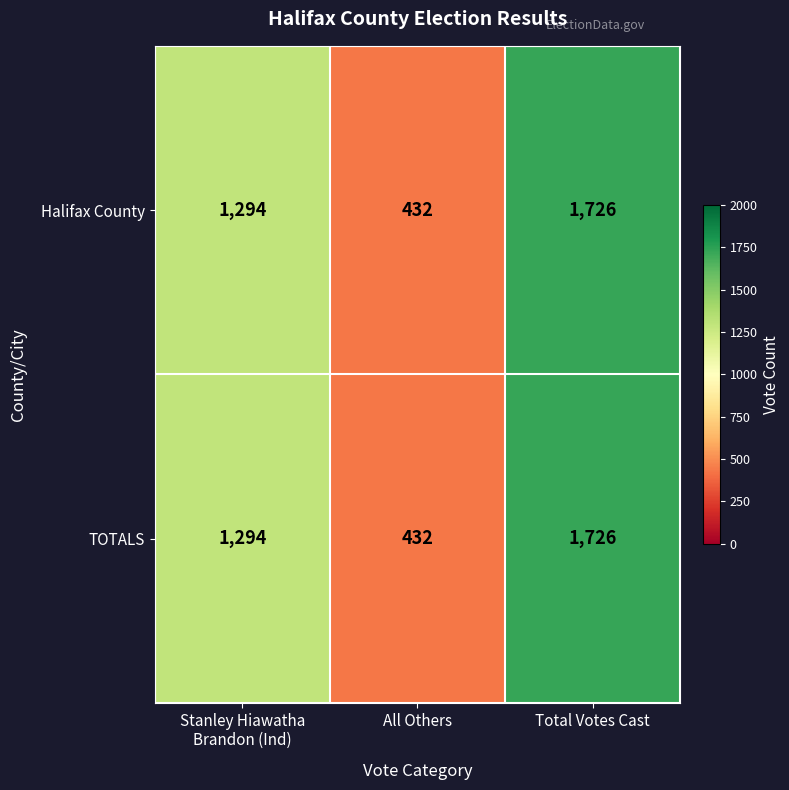

The TOTALS series shows 222 at All Others. True or false?

False